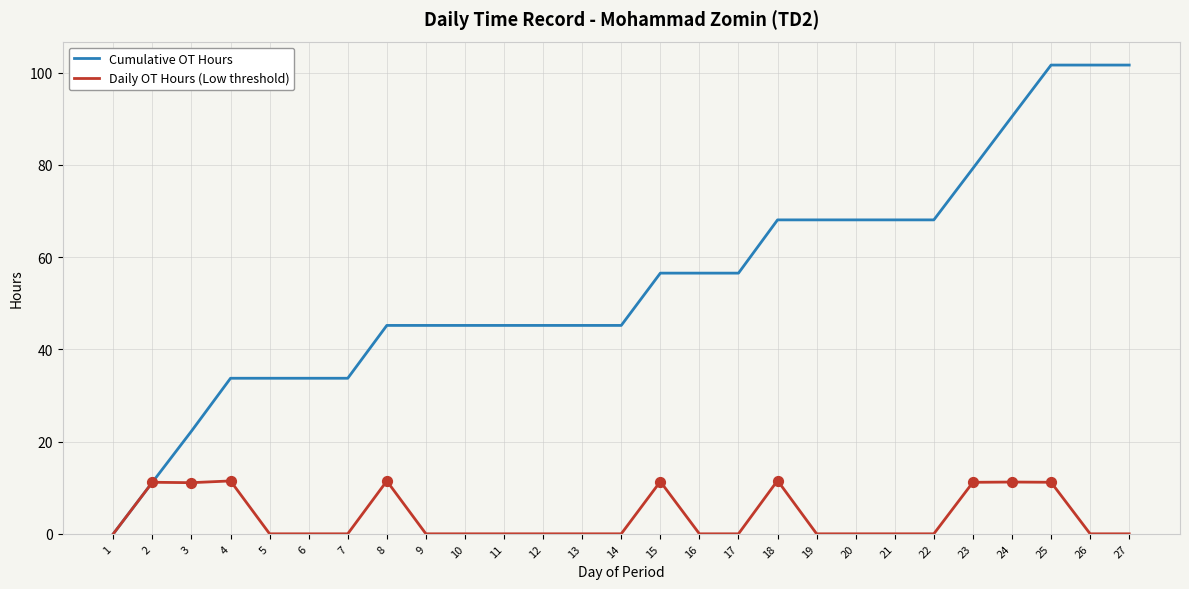

Which series has the largest total across all categories?

Cumulative OT Hours